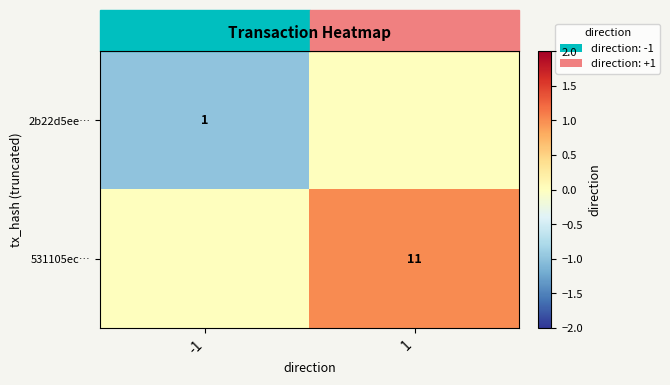

How many data points does each series have?

2